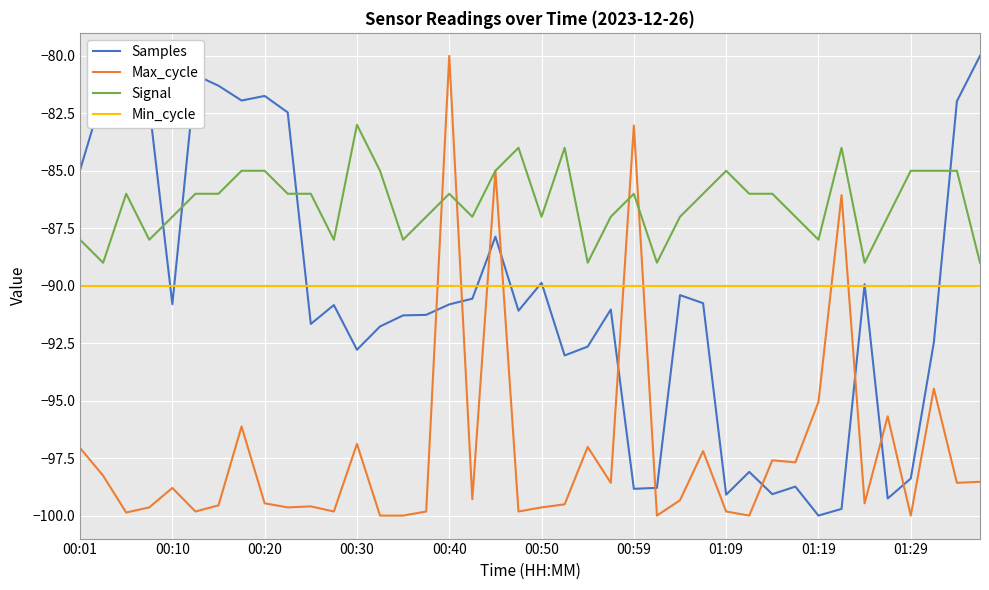

What is the maximum value shown in the chart?

-80.0